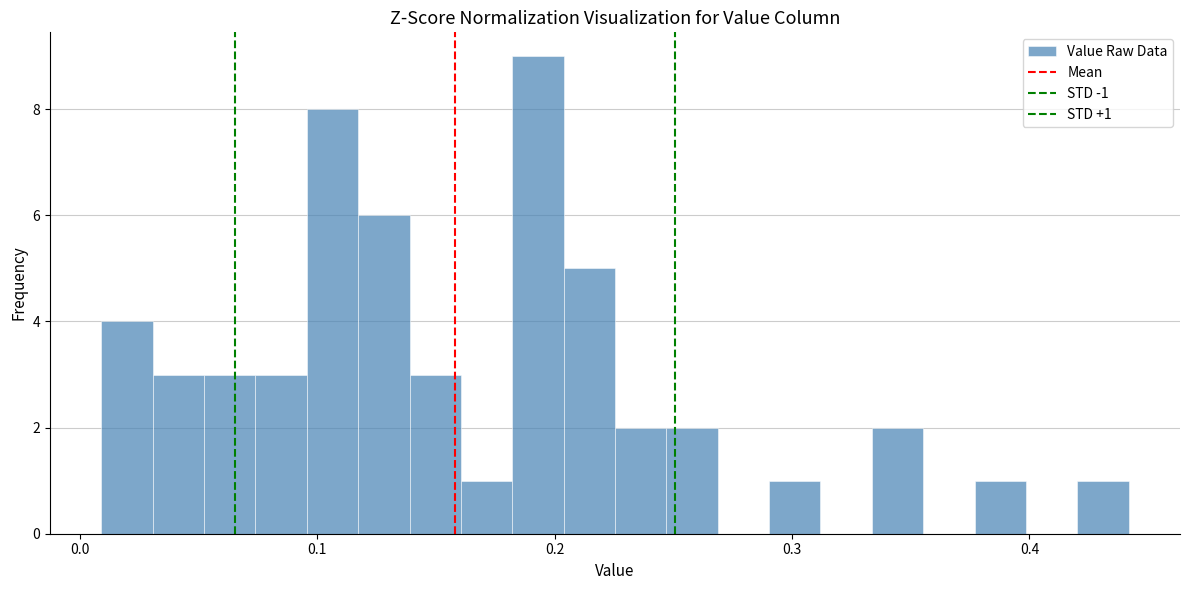

Read against the x-axis, roughly where is the centre of the tallest bar?

0.19